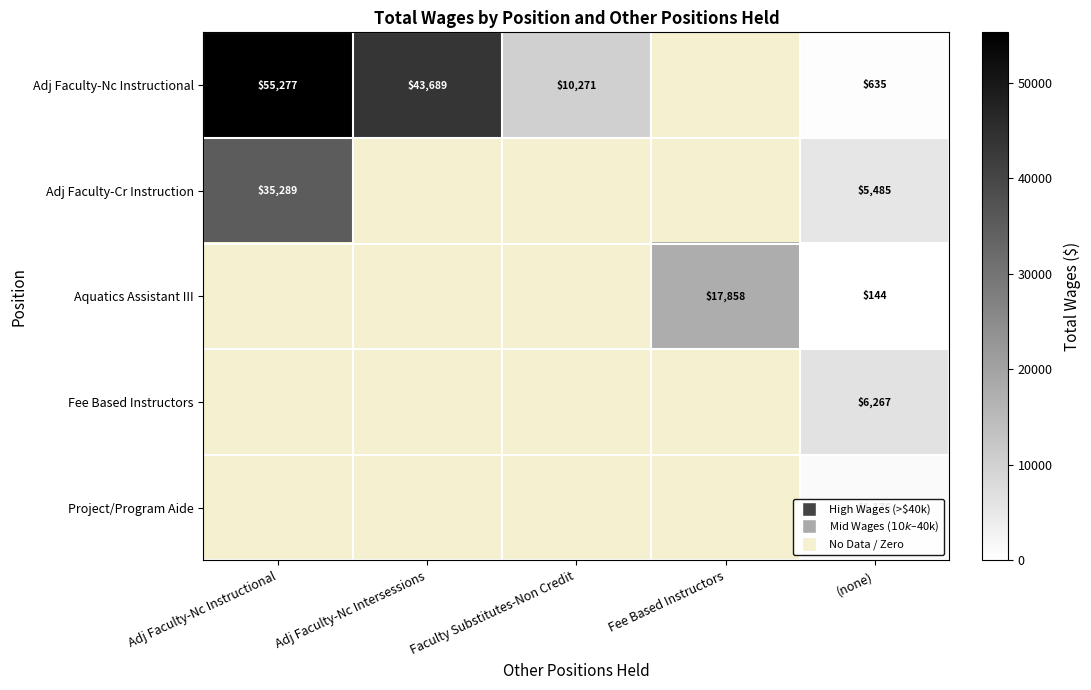

True or false: Aquatics Assistant III has a value of 24050 at Fee Based Instructors.

False